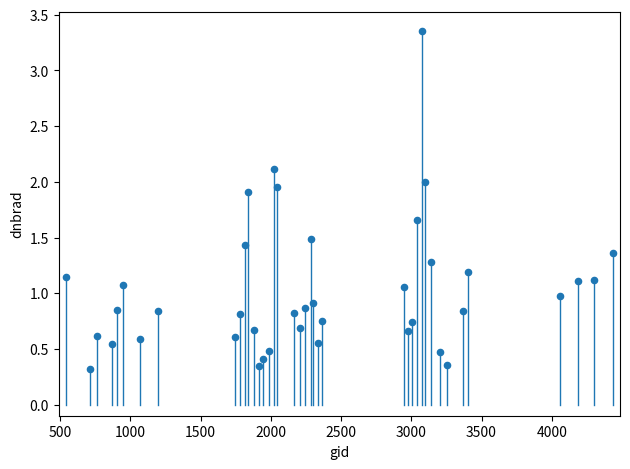

What is the range of X values (max minus min)?

3897.0